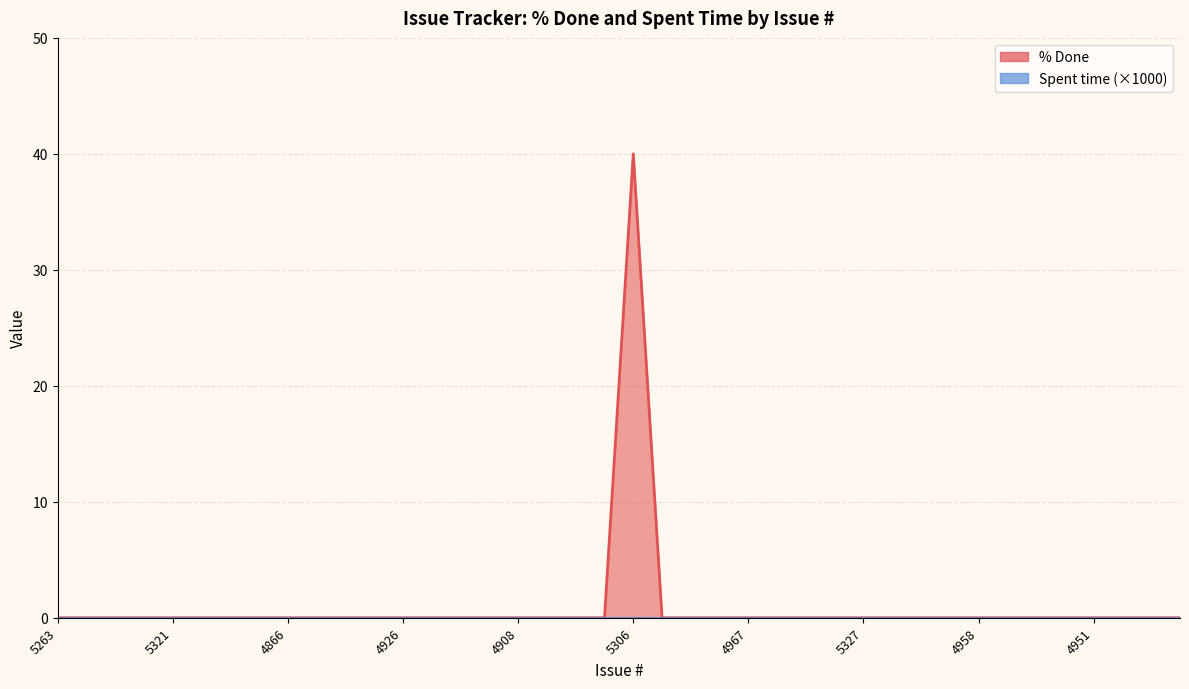

How many values exceed 0?

1